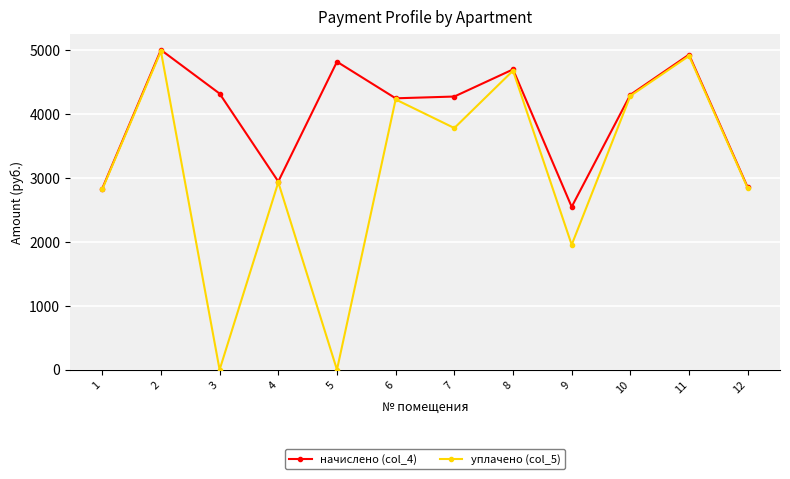

Rank the series by their average value, from highest to lowest.

начислено (col_4), уплачено (col_5)